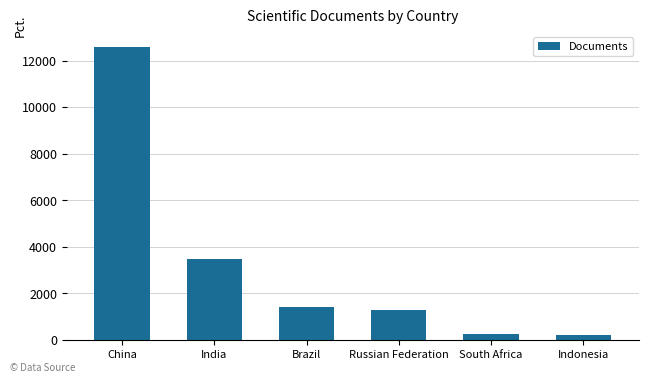

What is the minimum value shown in the chart?

213